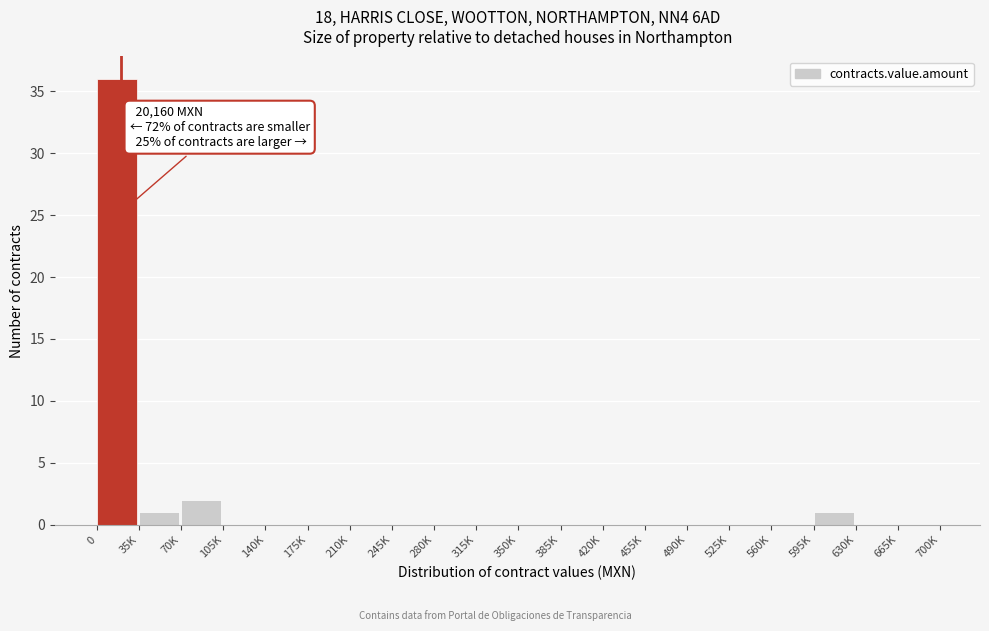

Reading left to right, what are all the values shown in this chart?

0=36	35K=1	70K=2	105K=0	140K=0	175K=0	210K=0	245K=0	280K=0	315K=0	350K=0	385K=0	420K=0	455K=0	490K=0	525K=0	560K=0	595K=1	630K=0	665K=0